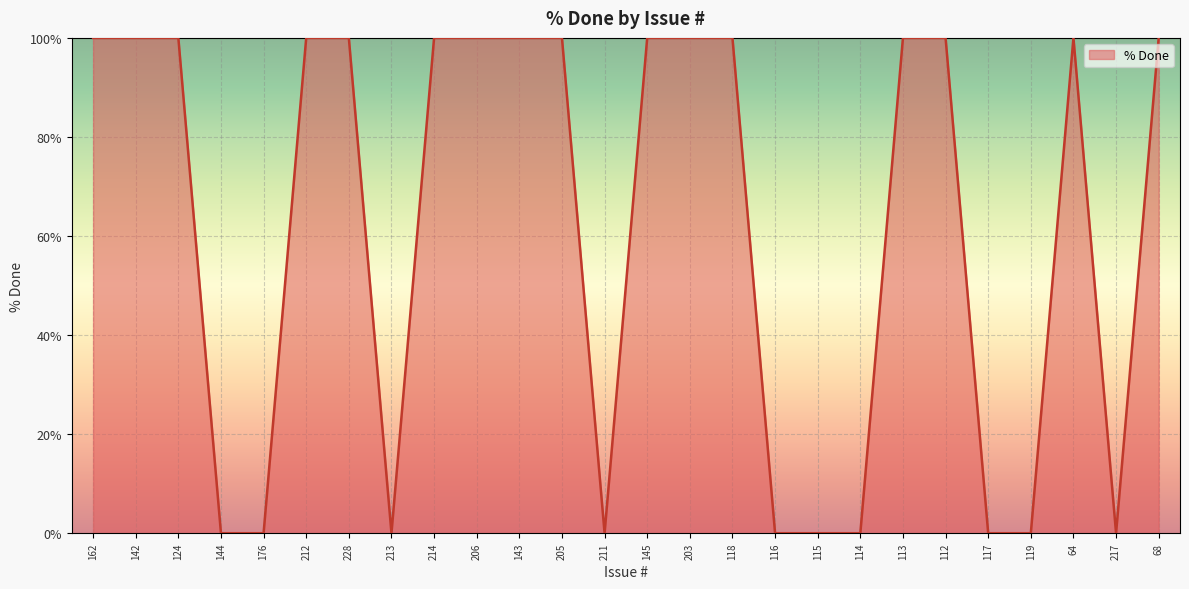

Reading right to left, what are all the values shown in this chart?

68=100	217=0	64=100	119=0	117=0	112=100	113=100	114=0	115=0	116=0	118=100	203=100	145=100	211=0	205=100	143=100	206=100	214=100	213=0	228=100	212=100	176=0	144=0	124=100	142=100	162=100